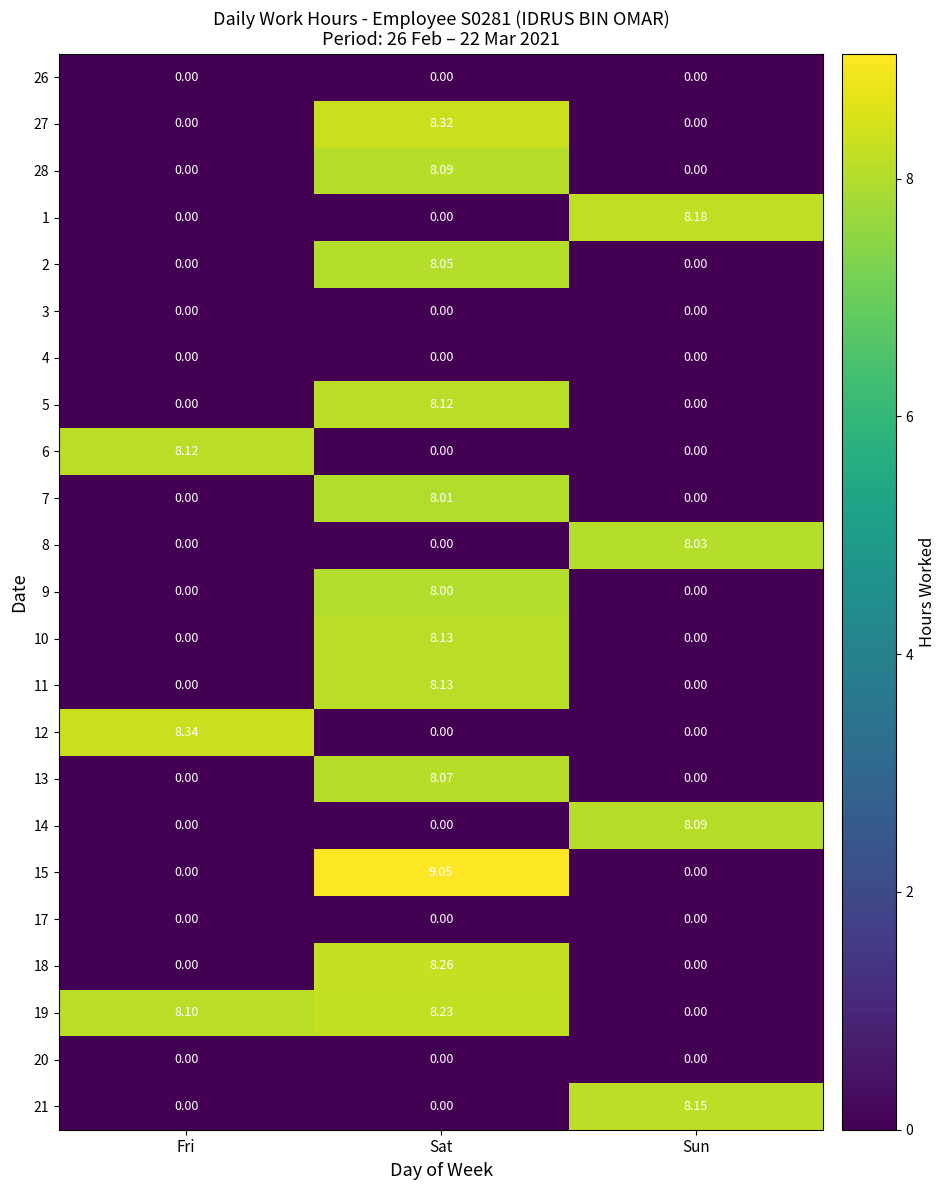

At which label does 12 reach its peak?

Fri